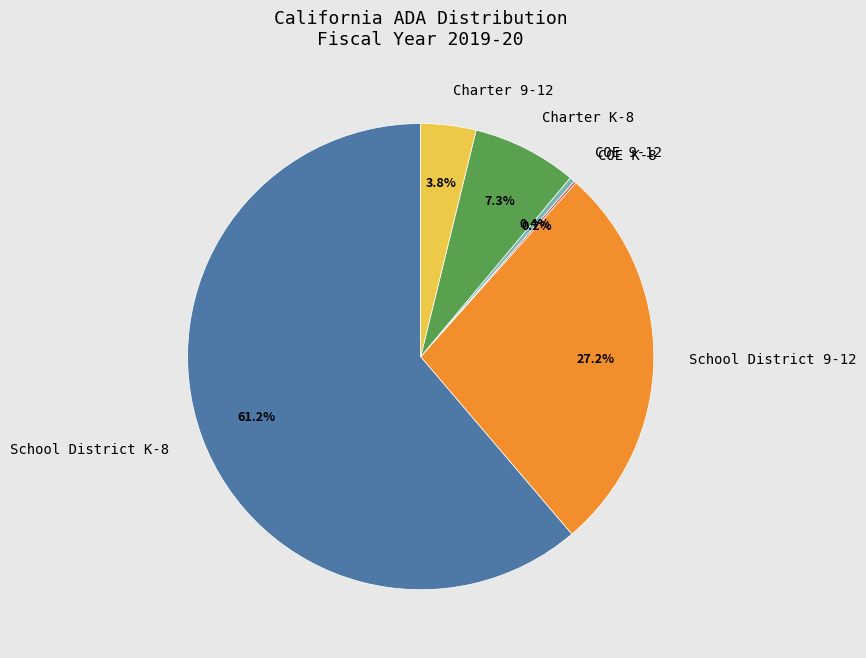

What is the largest slice in the pie chart?

School District K-8